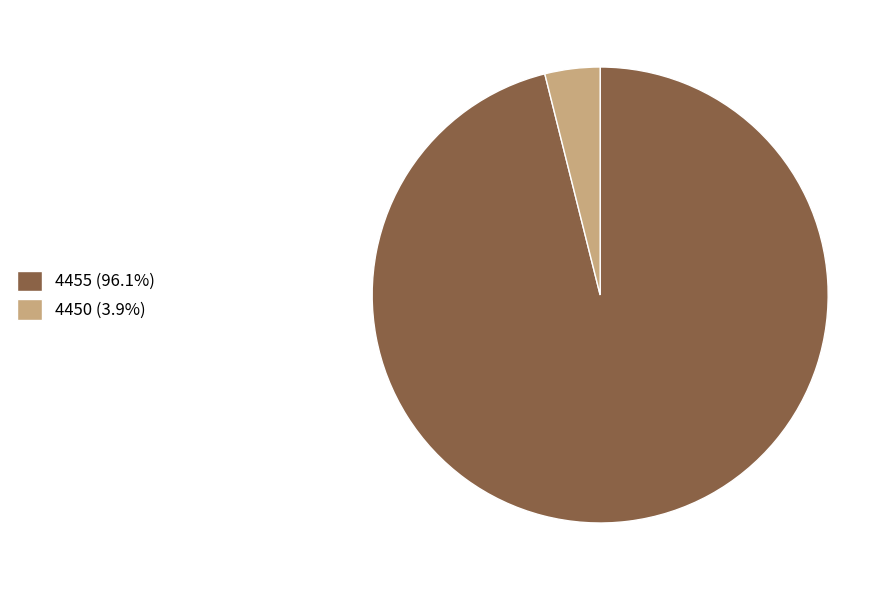

Which has a higher value, 4455 or 4450?

4455